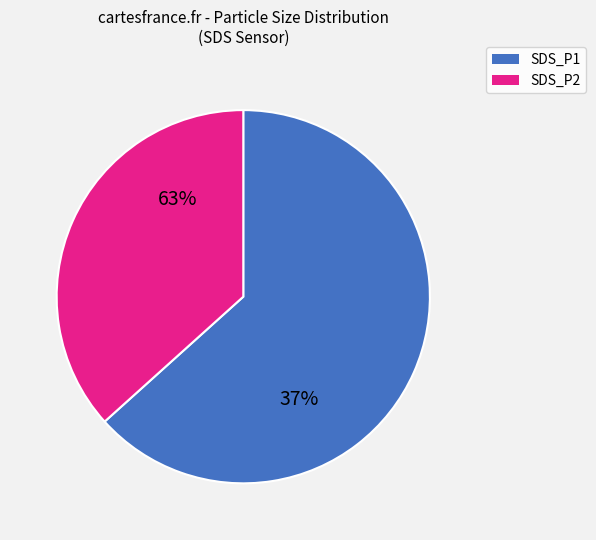

What is the ratio of the value at SDS_P2 to the value at SDS_P1?

0.6